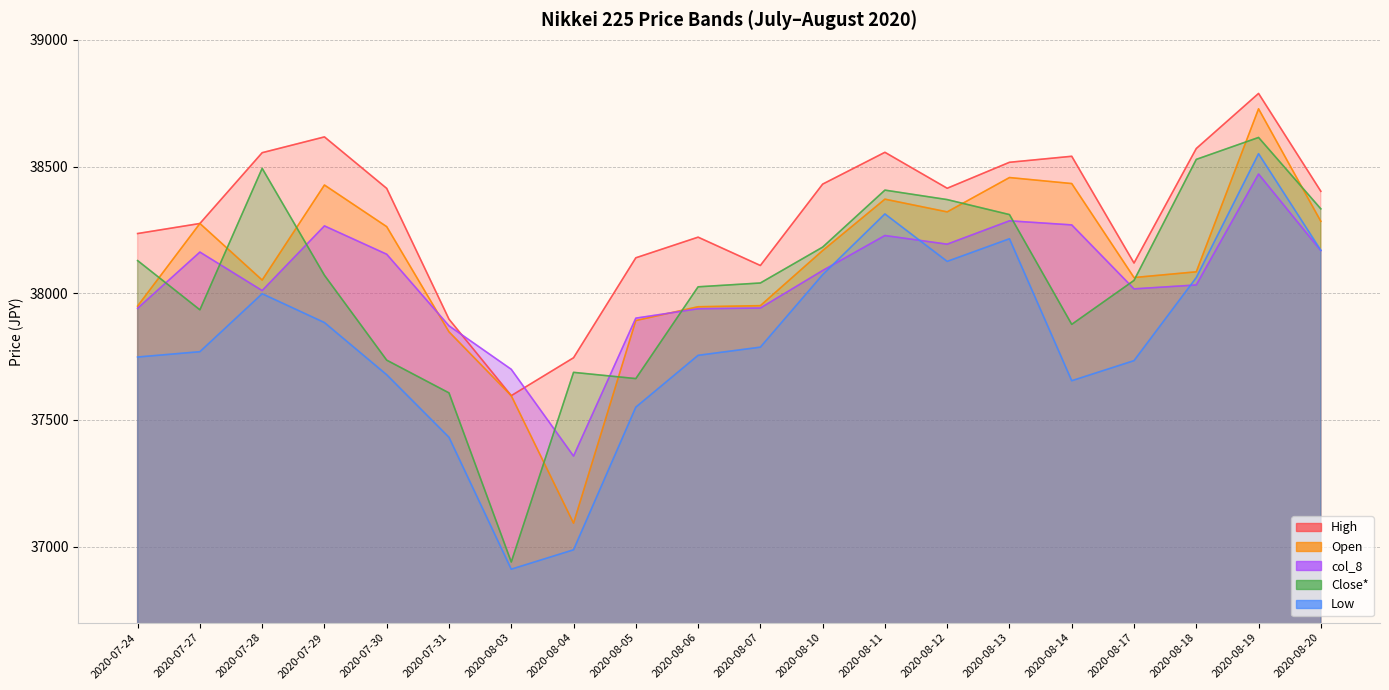

Between 2020-08-10 and 2020-08-19, which is larger?

2020-08-19